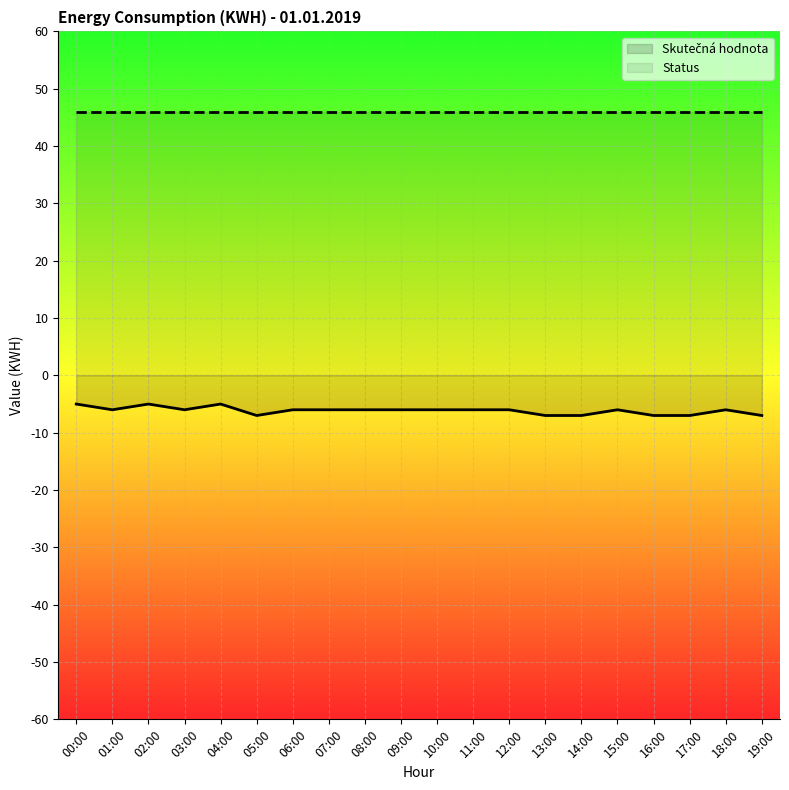

Is it true that the value at 11:00 is -6?

True